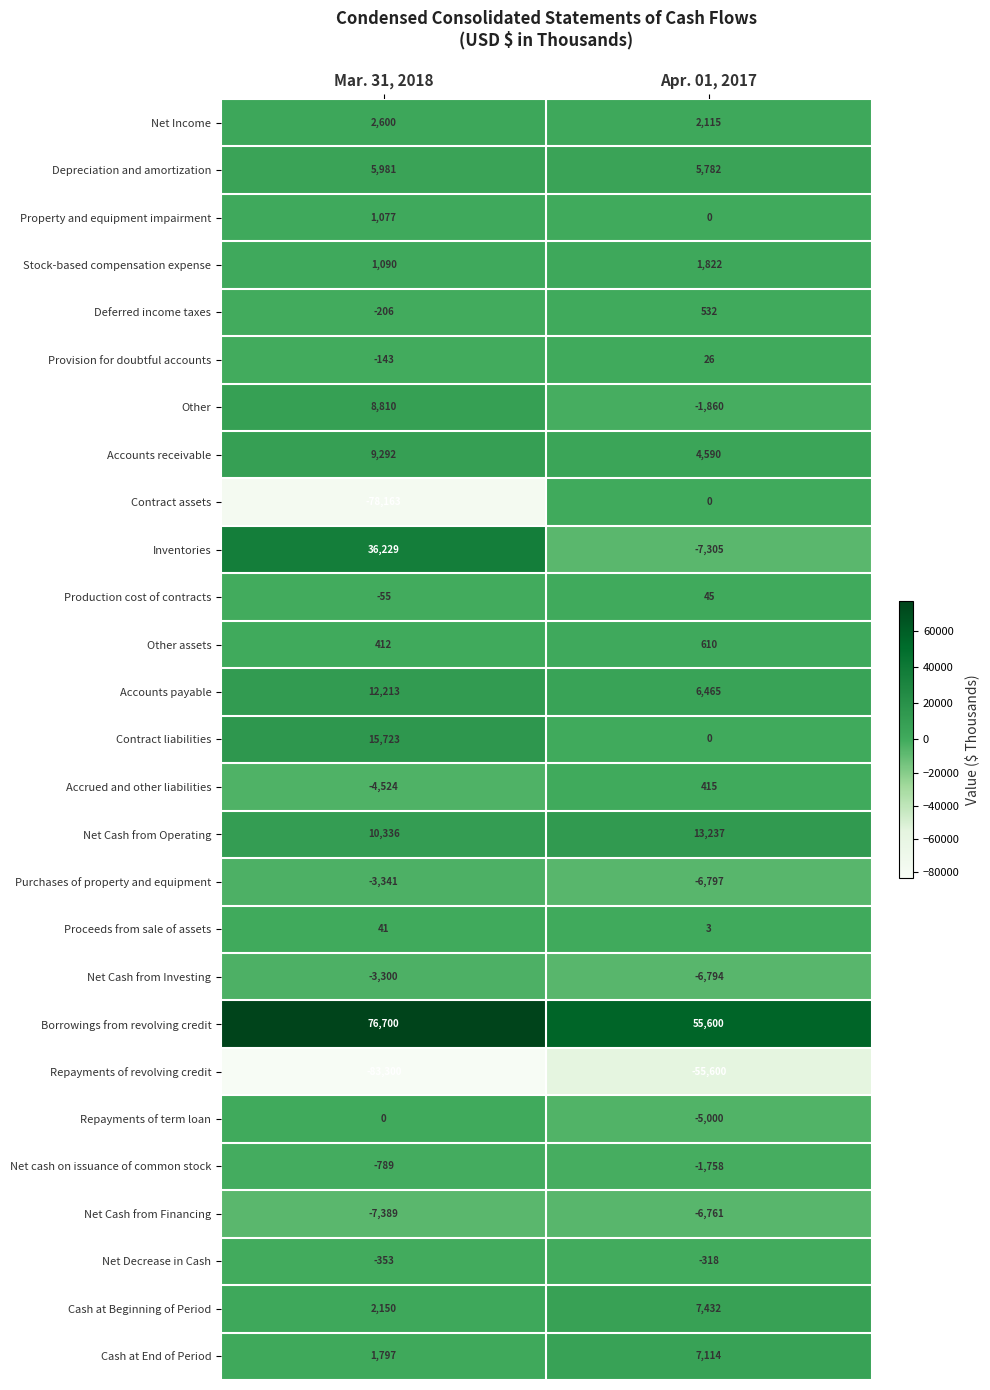

What is the maximum value shown in the chart?

76700